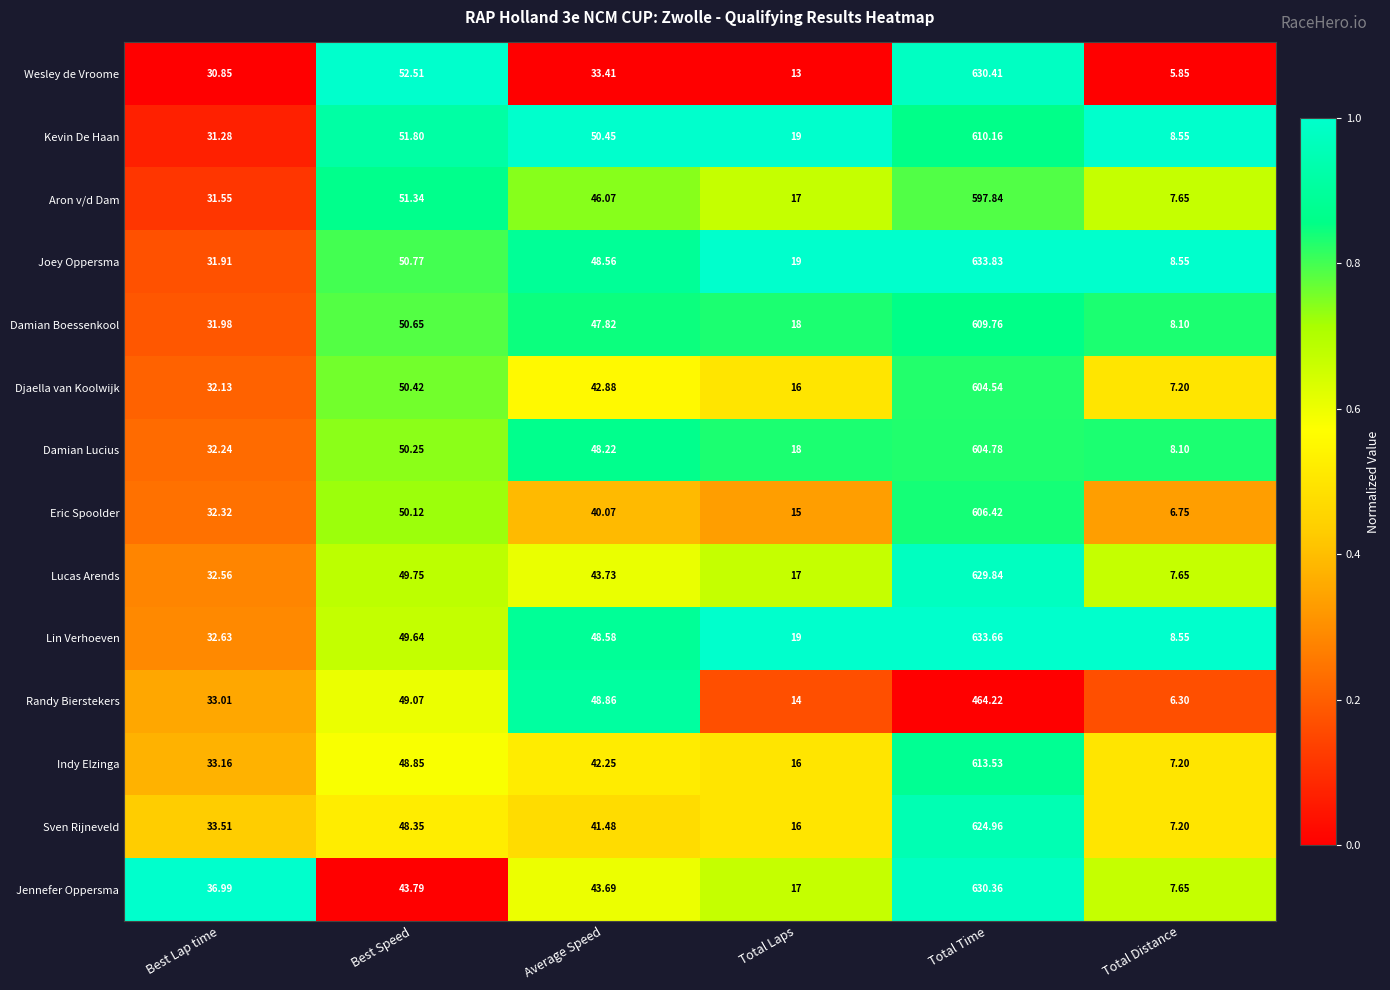

Rank the series at Average Speed from lowest to highest value.

Wesley de Vroome, Eric Spoolder, Sven Rijneveld, Indy Elzinga, Djaella van Koolwijk, Jennefer Oppersma, Lucas Arends, Aron v/d Dam, Damian Boessenkool, Damian Lucius, Joey Oppersma, Lin Verhoeven, Randy Bierstekers, Kevin De Haan